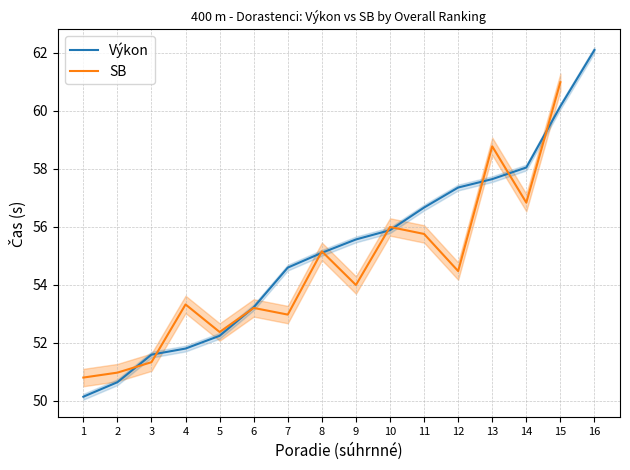

Is the value of SB at 16 greater than the value of Výkon at 7?

No